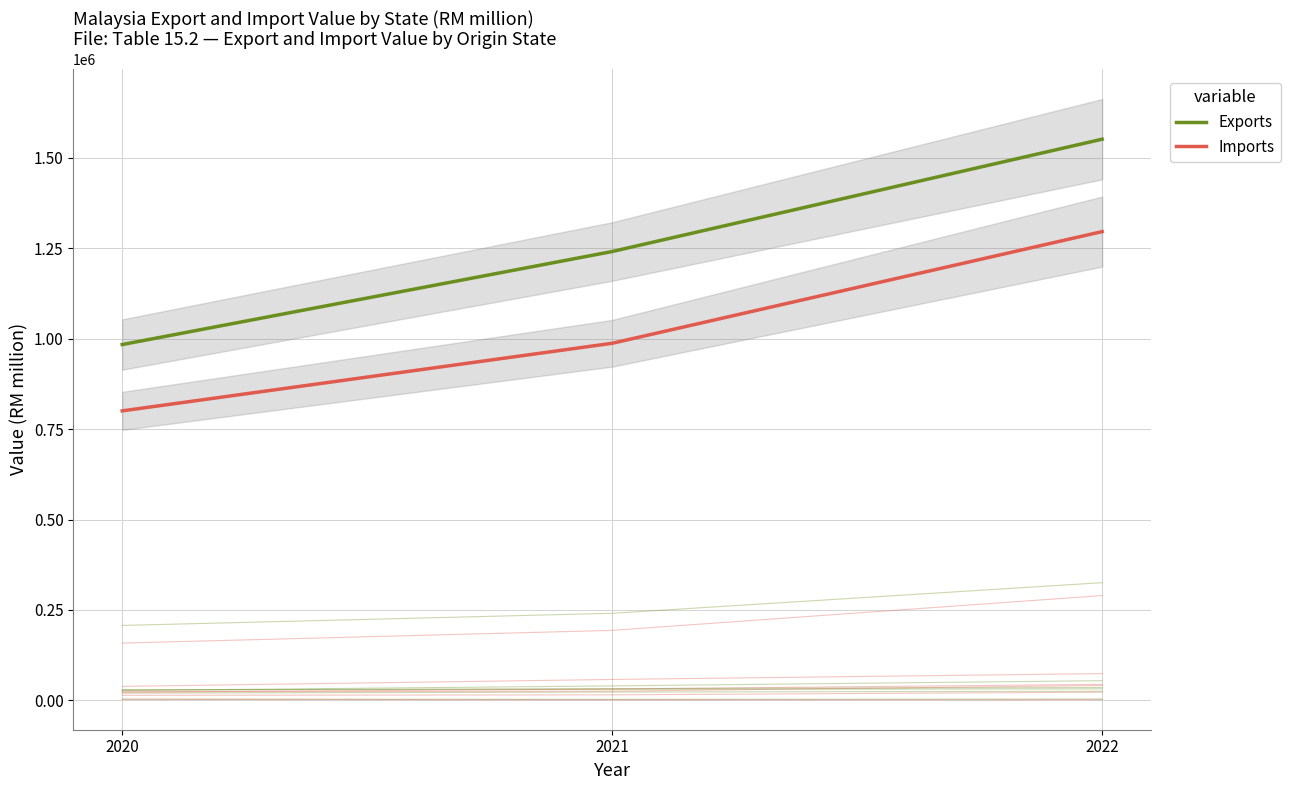

What is the value of the Exports point at the 1st from the left?

983826.8